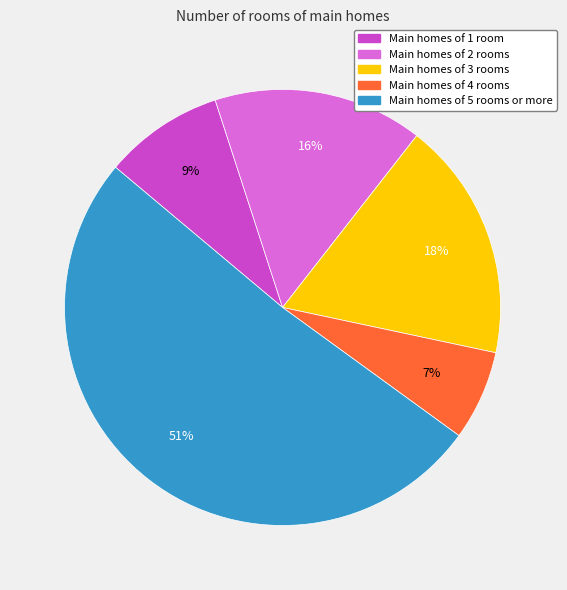

To the nearest percent, what is the difference between the largest and smallest slice percentages?

44%